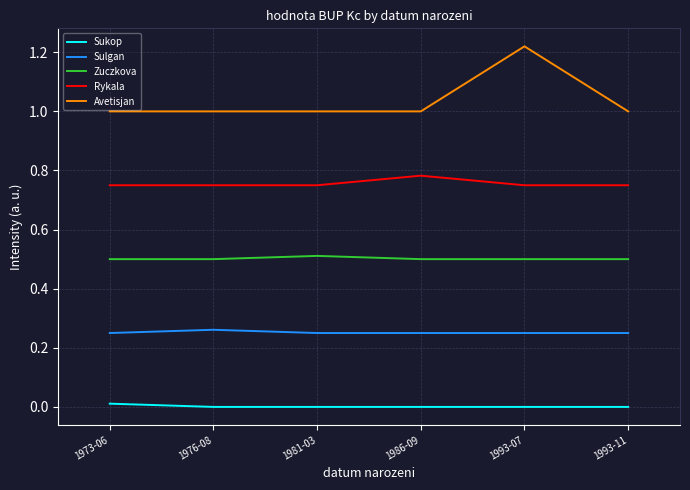

At 1993-07, list the series in order from smallest to largest.

Sukop, Sulgan, Zuczkova, Rykala, Avetisjan